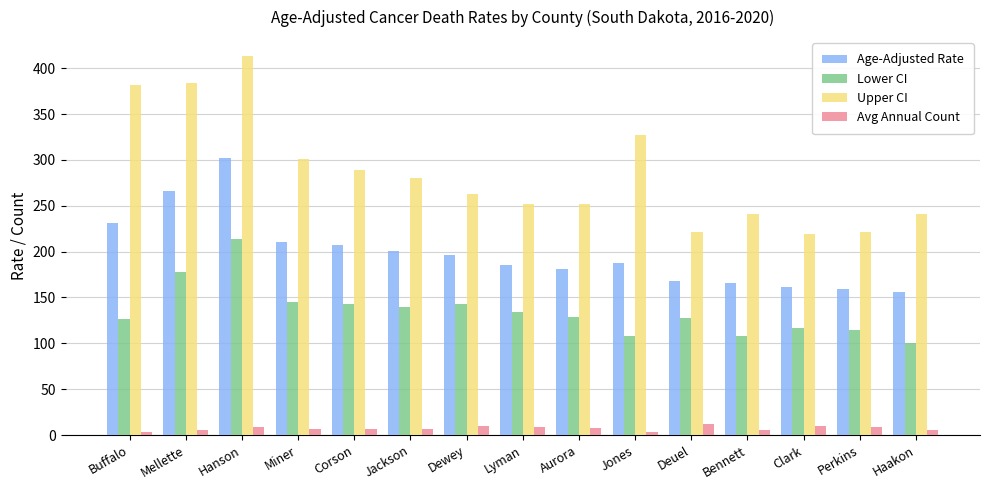

The Avg Annual Count series shows 12.0 at Deuel. True or false?

True